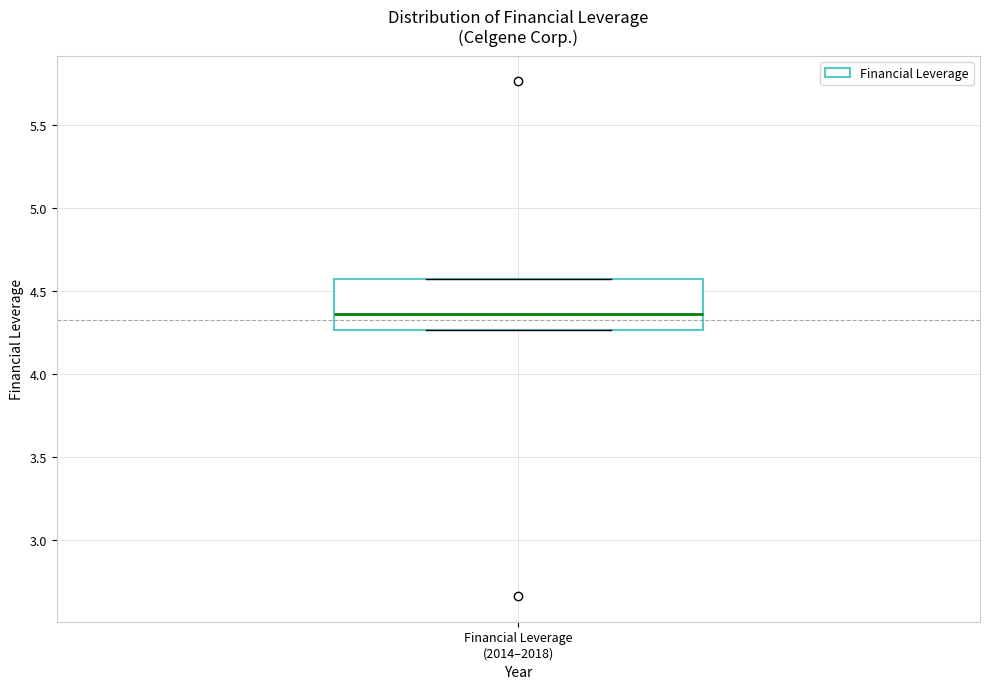

Read this box plot against the y-axis: the position of the median line, the range covered by the box, and the ends of both whiskers. The values are not printed on the chart, so give them approximately, as read against the axis.

median 4.35, box 4.25 to 4.55, whiskers 4.25 to 4.55